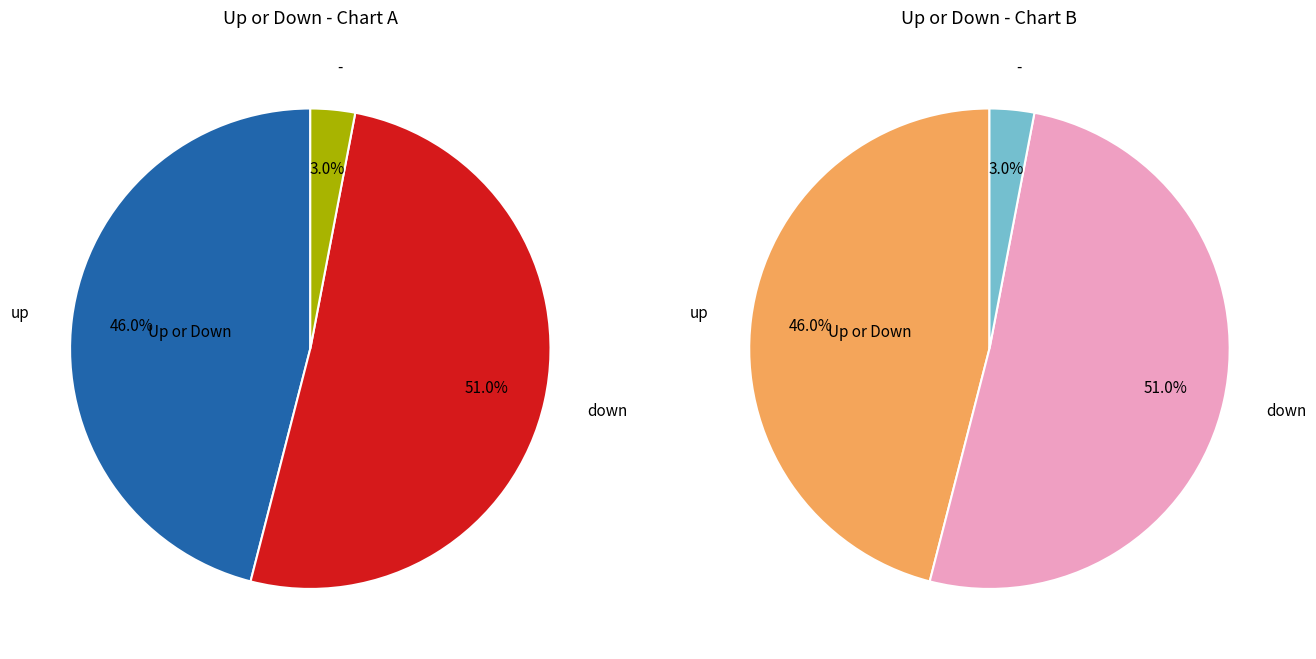

Combined, do up and down account for over 50%?

Yes